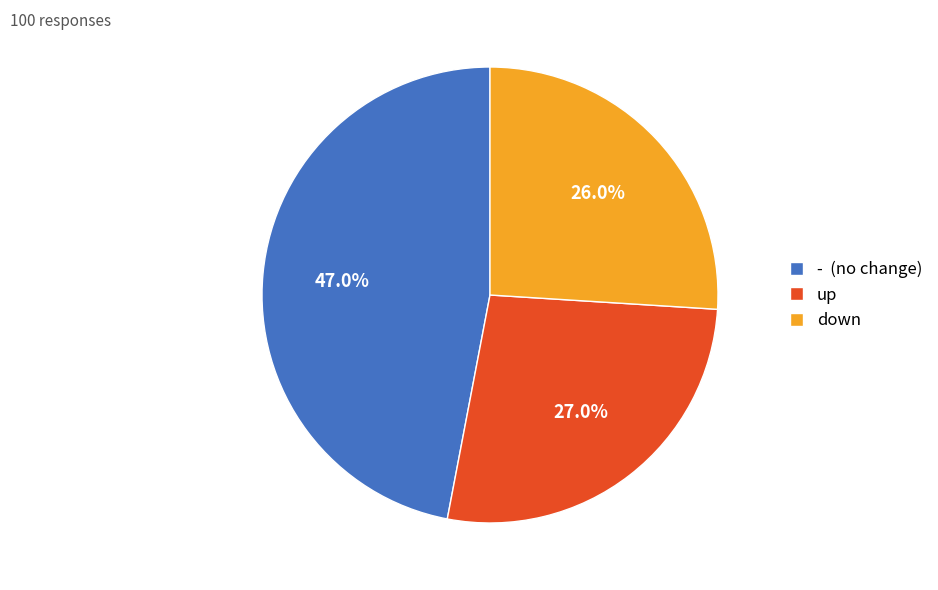

Which category has the biggest portion of the pie?

-